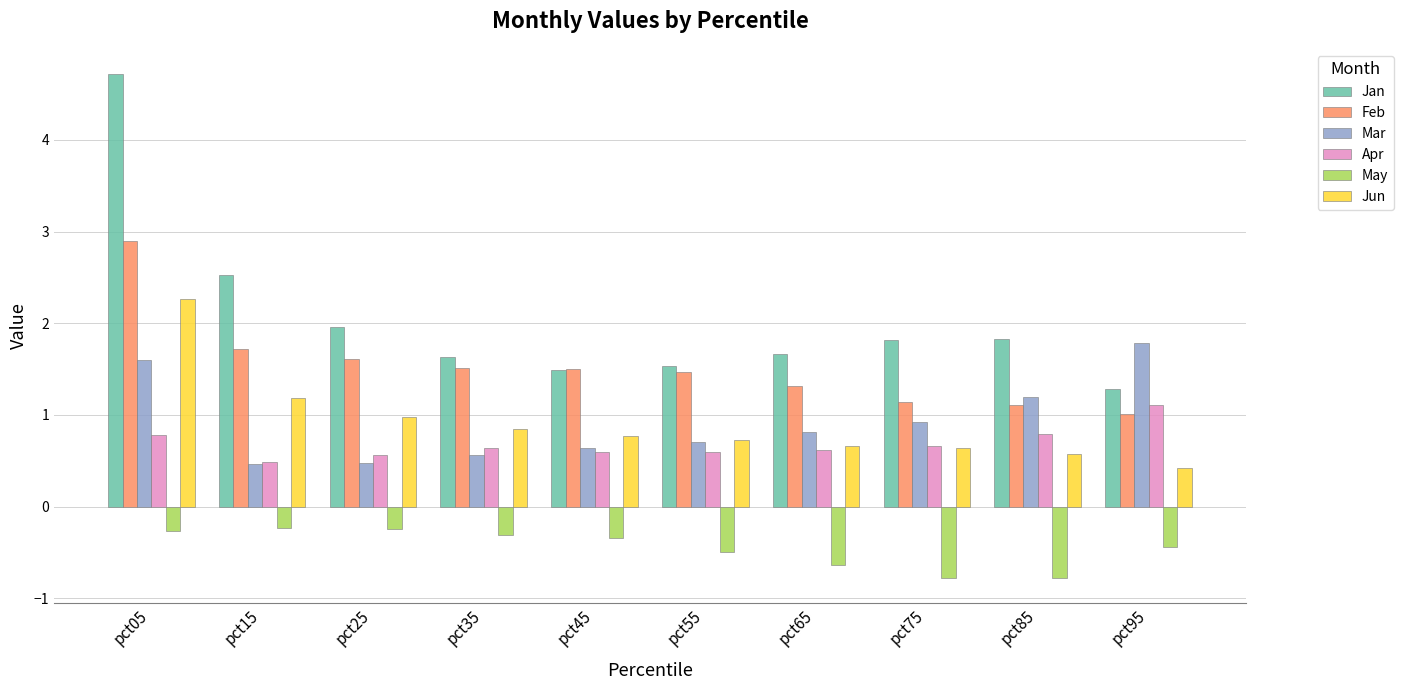

How many categories are shown in the chart?

10